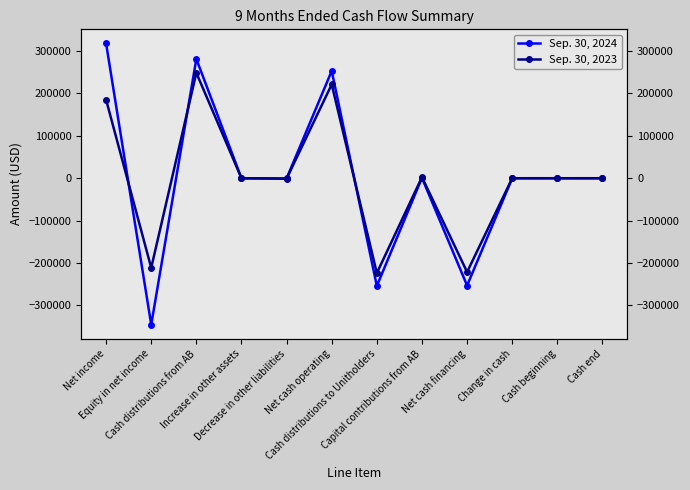

What is the lowest value of the Sep. 30, 2024 series?

-345360